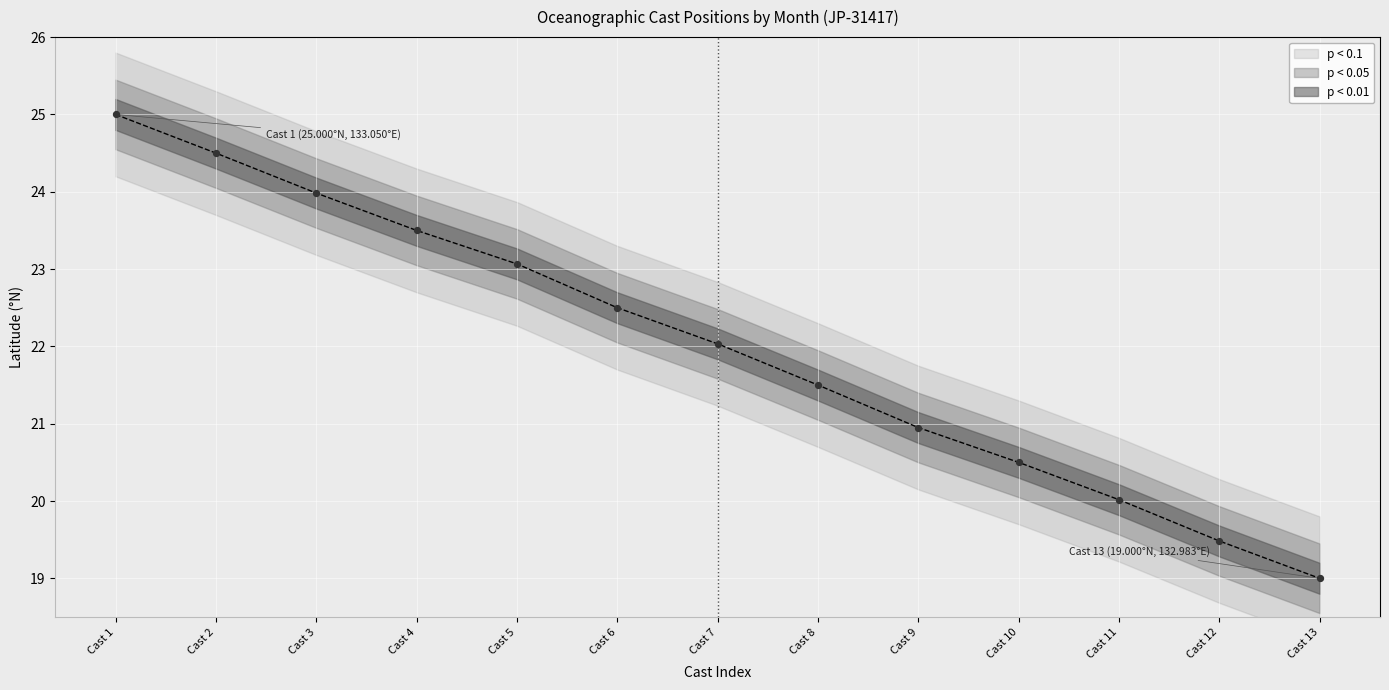

At which category is the sum across all series the highest?

Cast 1